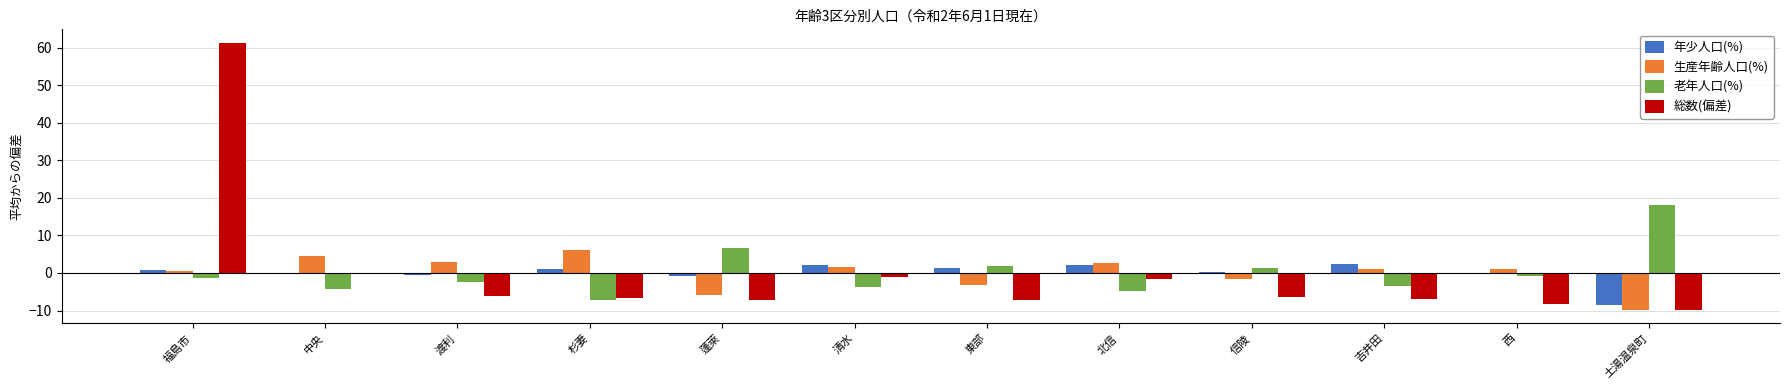

What are all the series names shown in the legend?

年少人口(%), 生産年齢人口(%), 老年人口(%), 総数(偏差)